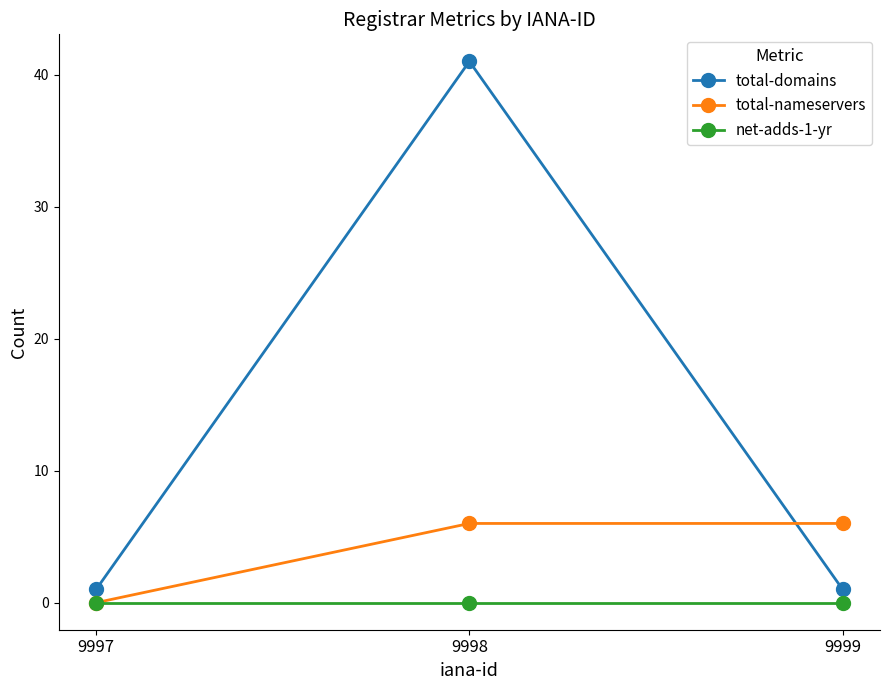

At which label does total-nameservers reach its minimum?

9997